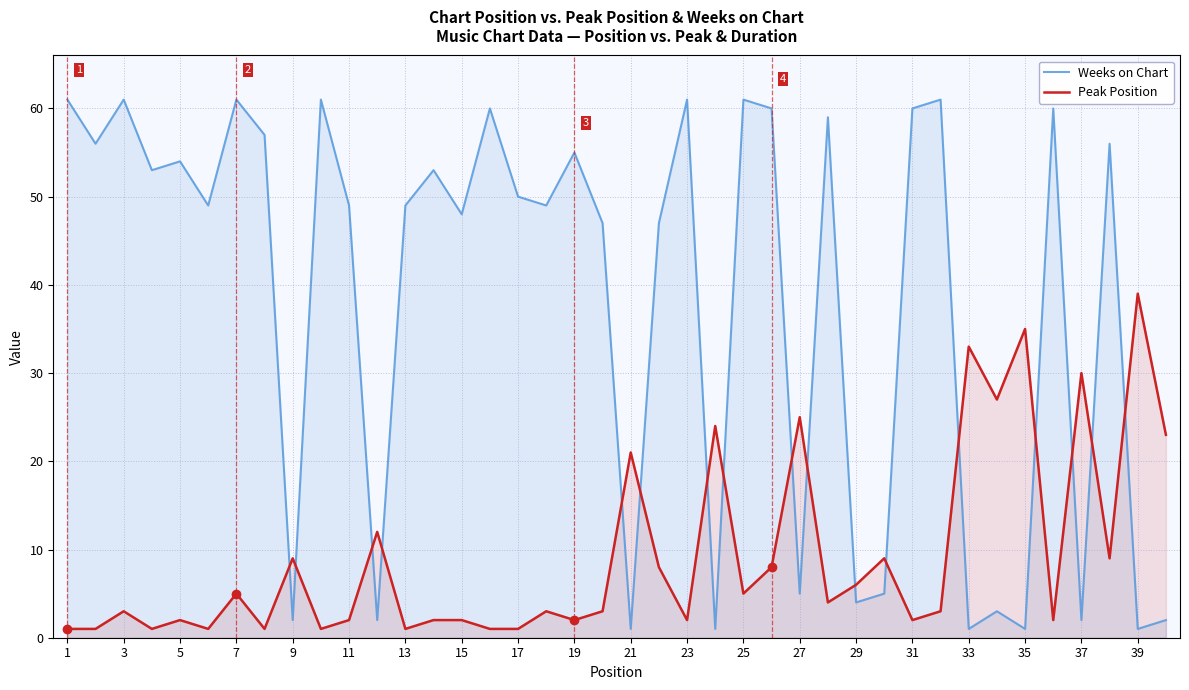

Count the number of data series in this chart.

2